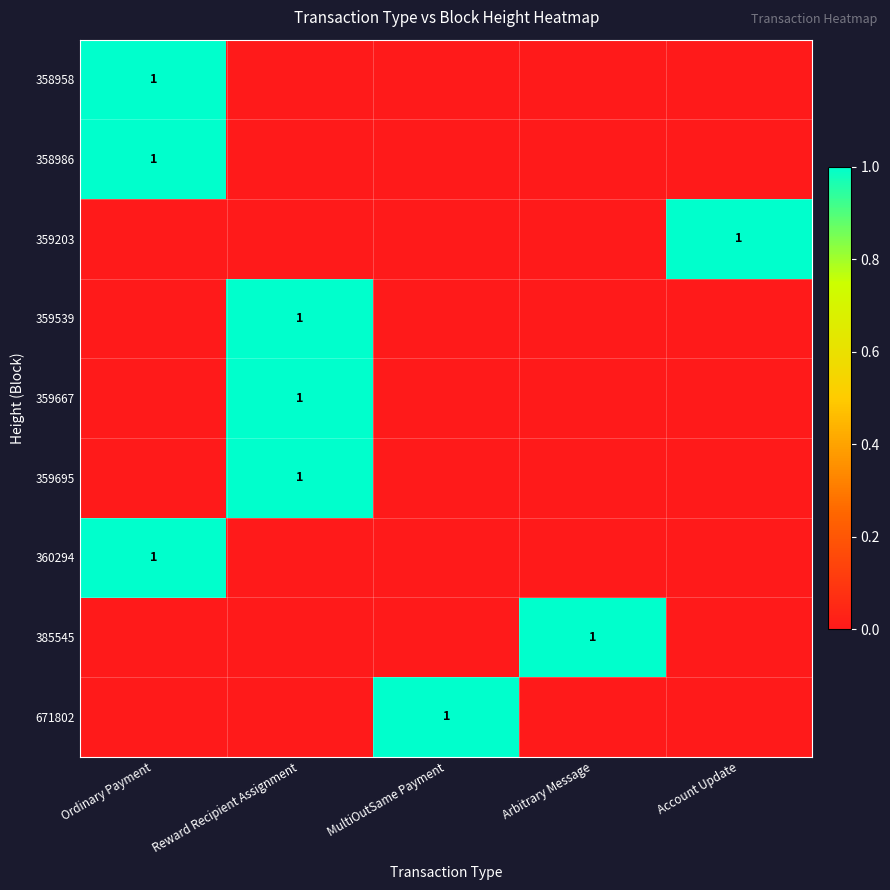

The value of 359203 at Account Update is 1. True or false?

True